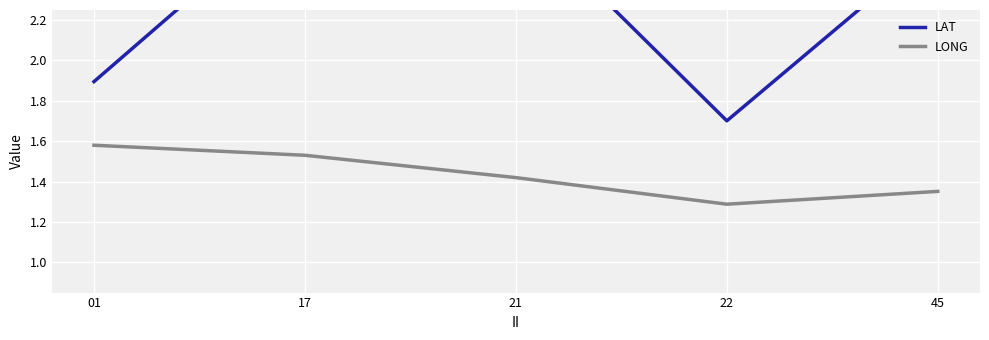

What is the approximate value of LONG at 21?

1.4